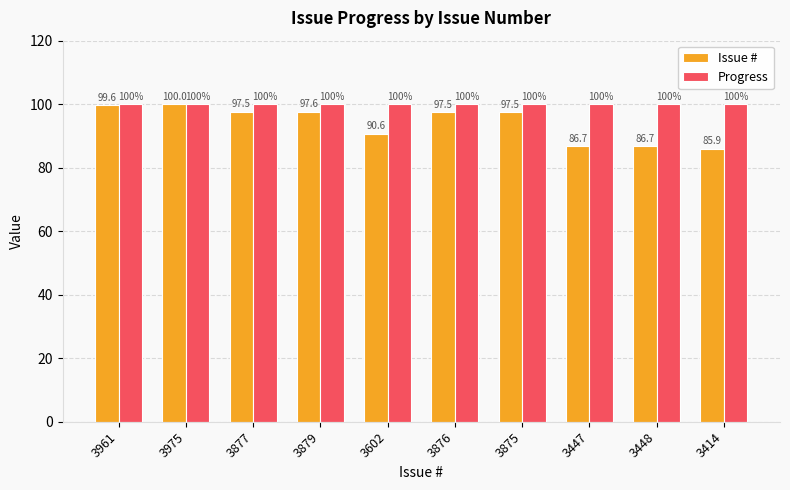

The Progress series shows 51.0 at 3879. True or false?

False